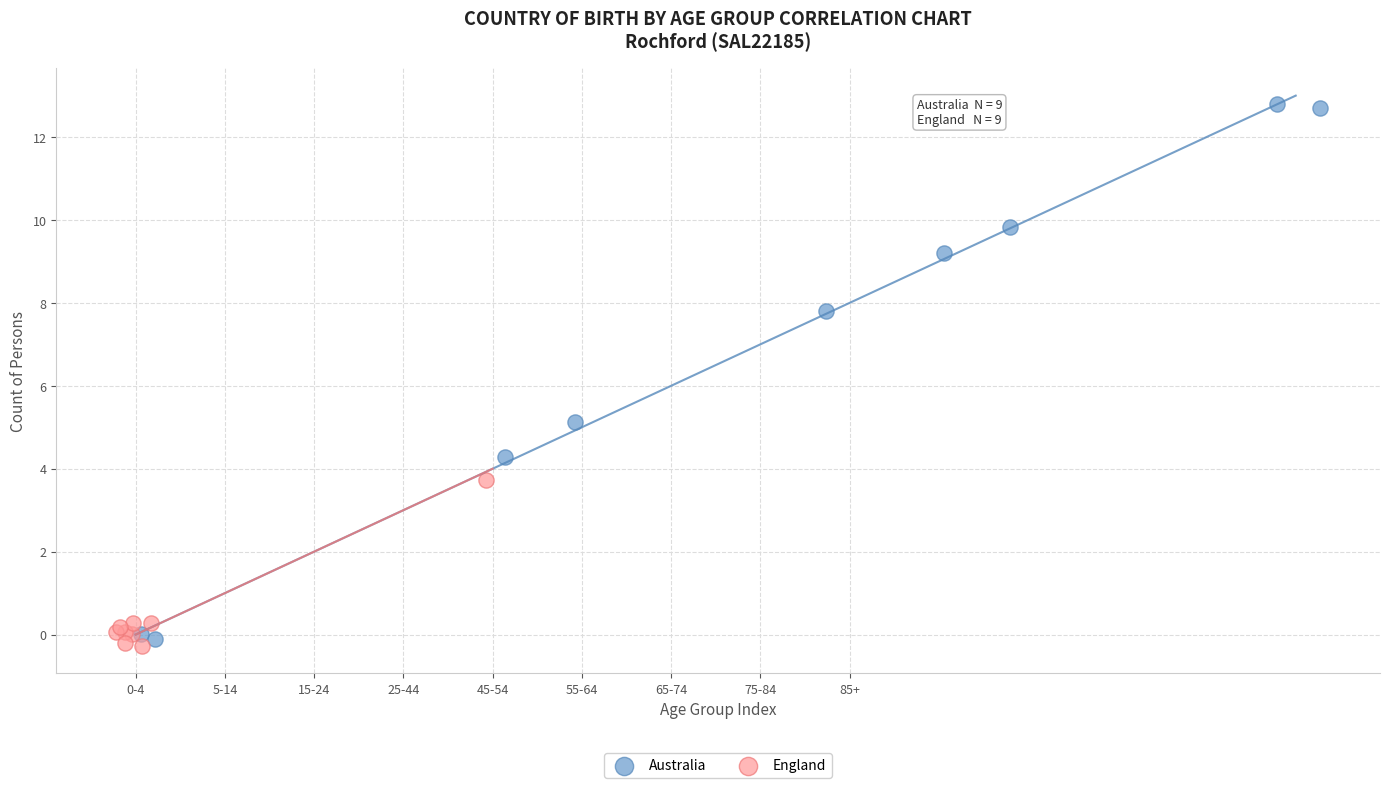

What are all the series names shown in the legend?

Australia, England